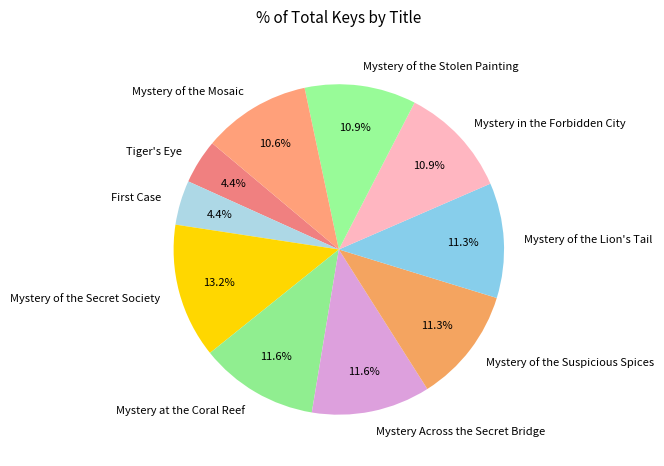

Is the sum of Mystery of the Stolen Painting and Tiger's Eye greater than half?

No